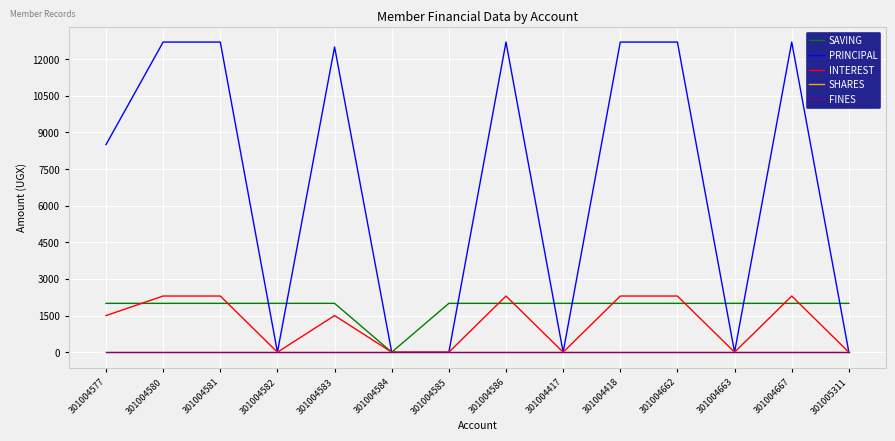

How many lines are shown in the chart?

5